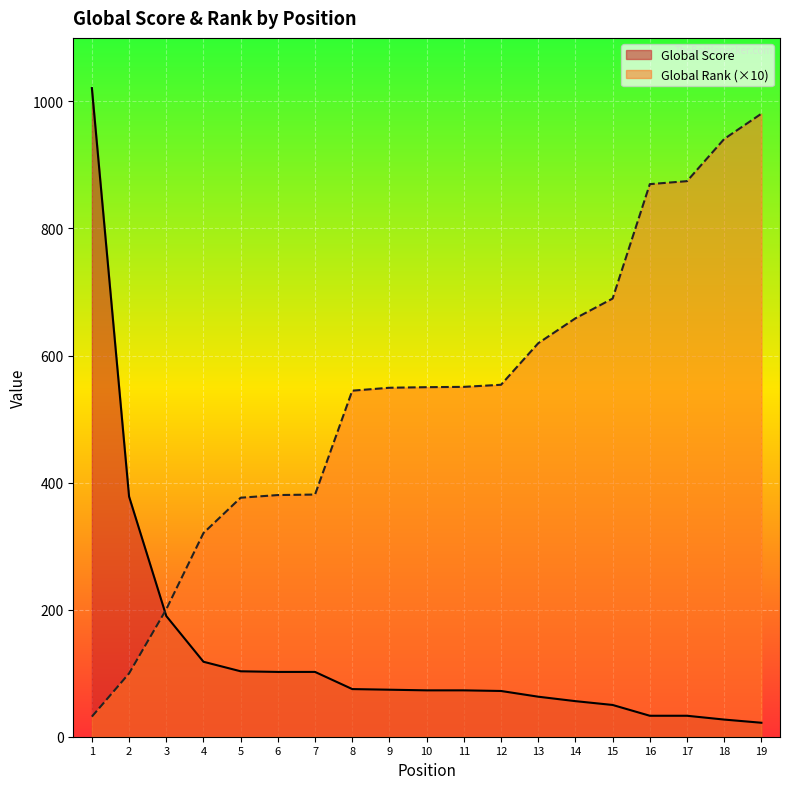

List the labels in order of Global Score value, smallest first.

19, 18, 16, 17, 15, 14, 13, 12, 10, 11, 9, 8, 6, 7, 5, 4, 3, 2, 1